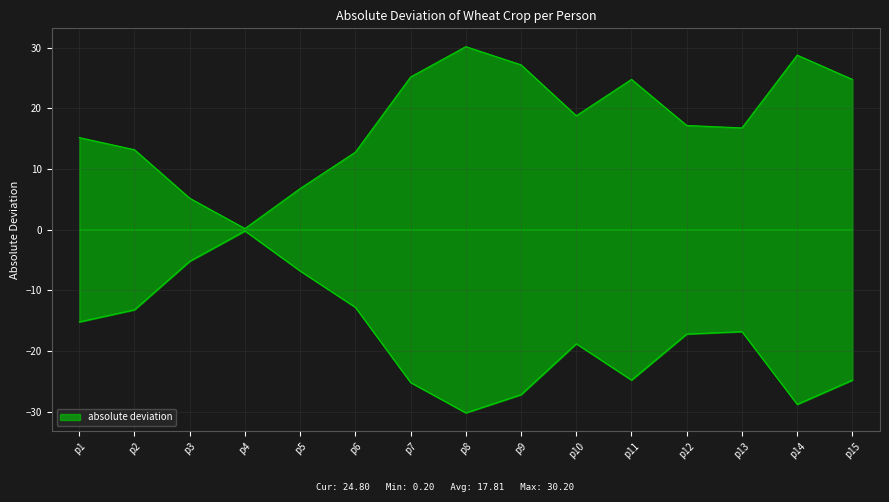

True or false: the data shows 24.8 at p11.

True